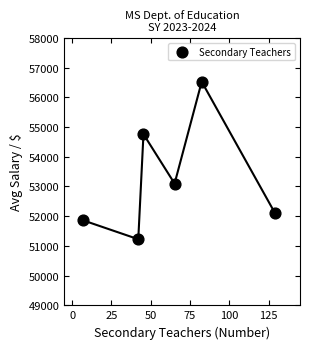

What is the range of Y values (max minus min)?

5299.4